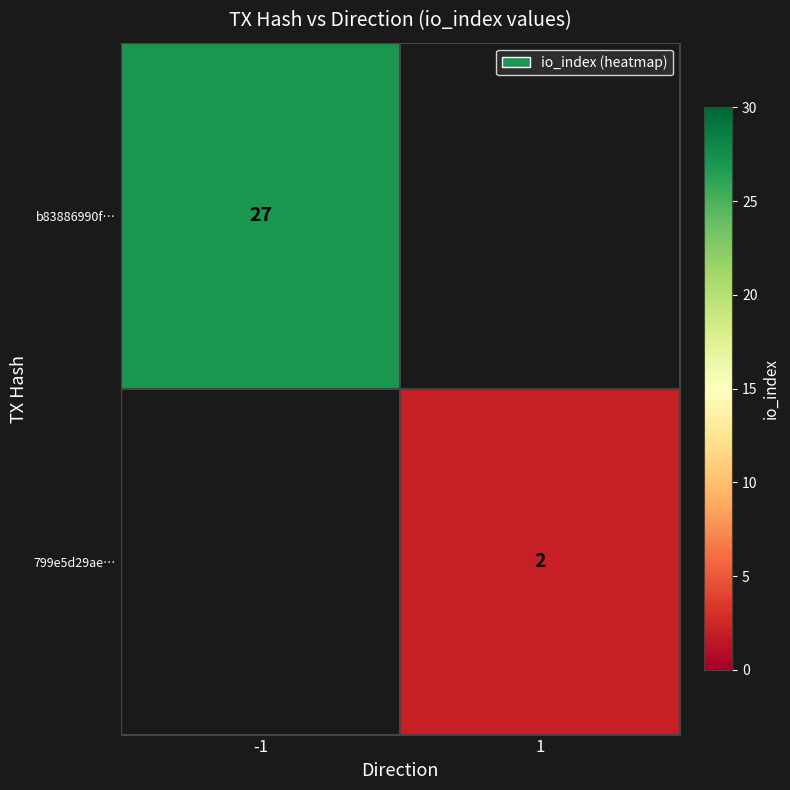

Is it true that b83886990f… equals 27 at -1?

True